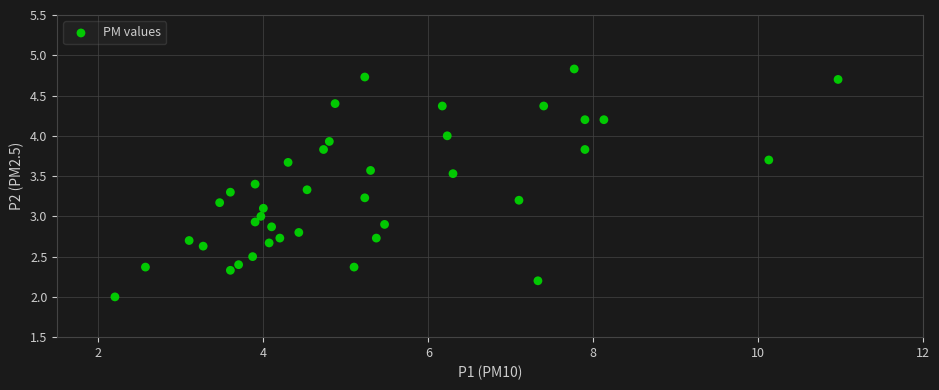

What is the range of X values (max minus min)?

8.8